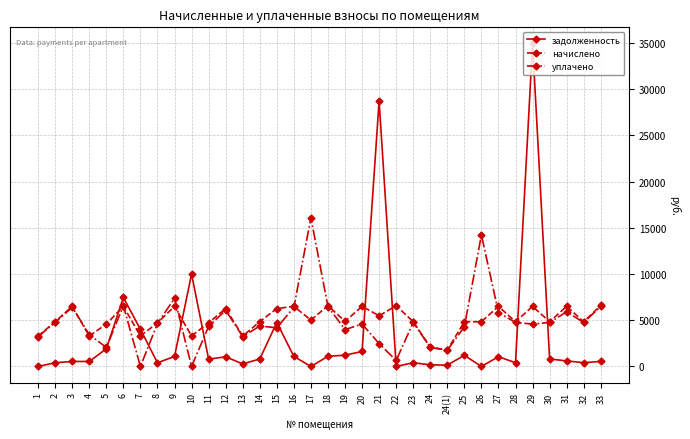

What position from the right is 20?

15